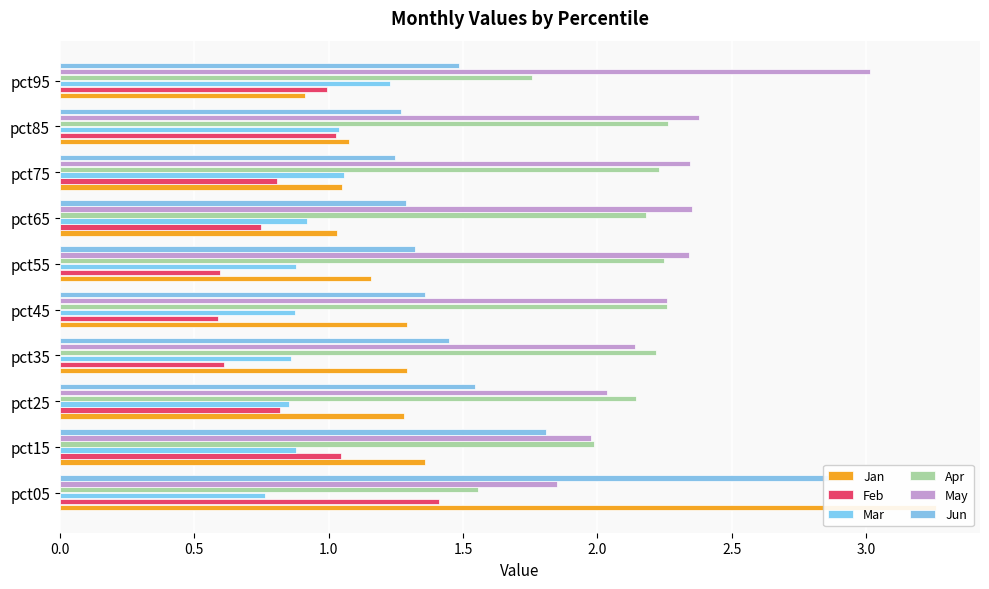

What is the sum of all Jan values?

13.7